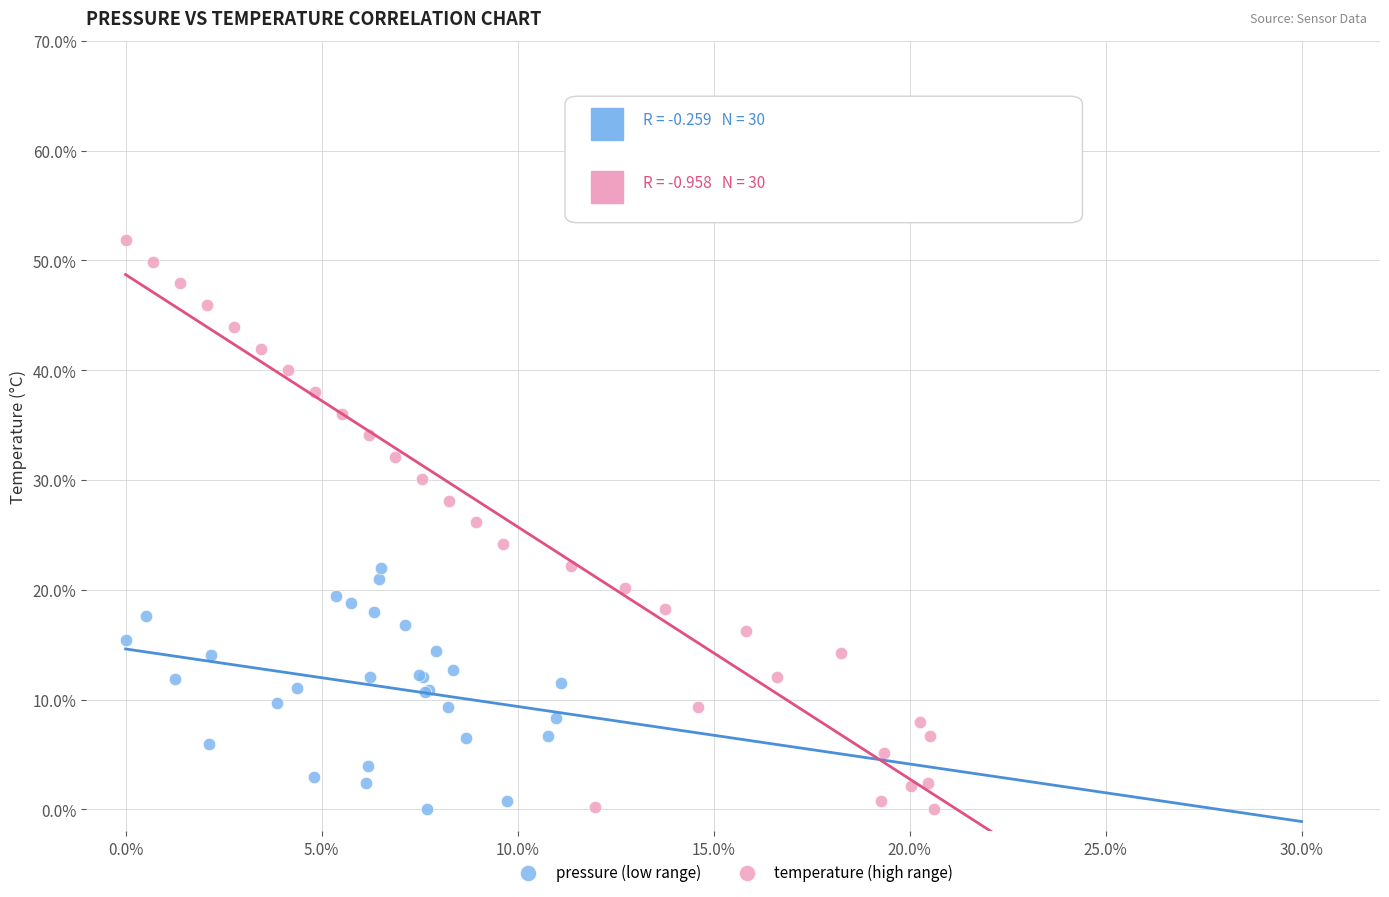

What are all the series names shown in the legend?

pressure (low range), temperature (high range)